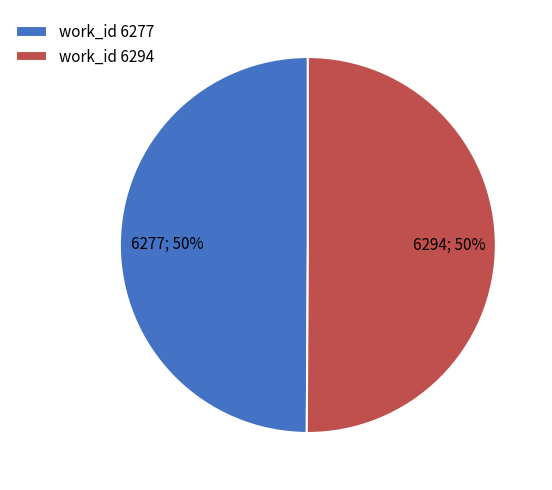

What percentage is the work_id 6277 slice, to the nearest percent?

50%